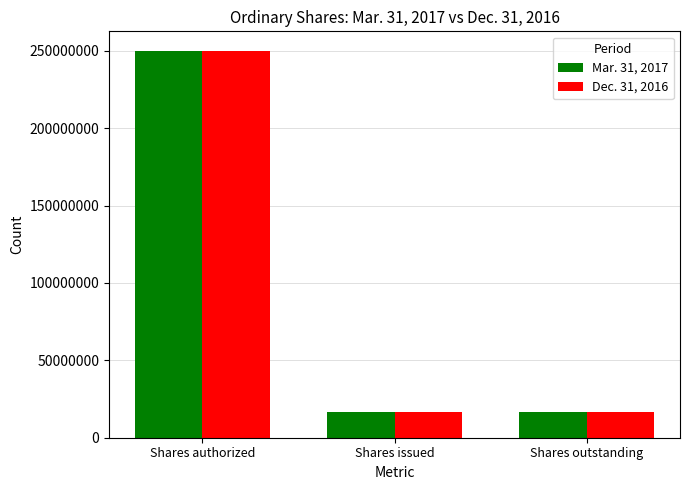

What is the sum of the Dec. 31, 2016 values at Shares outstanding and Shares authorized?

266338257